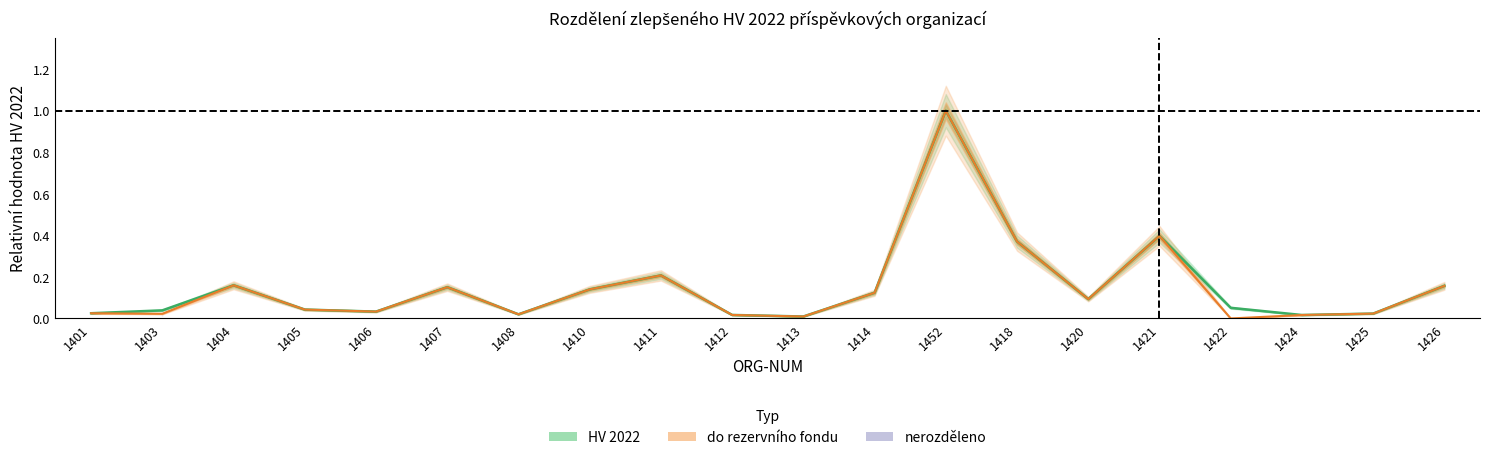

At which category is the sum across all series the highest?

1452